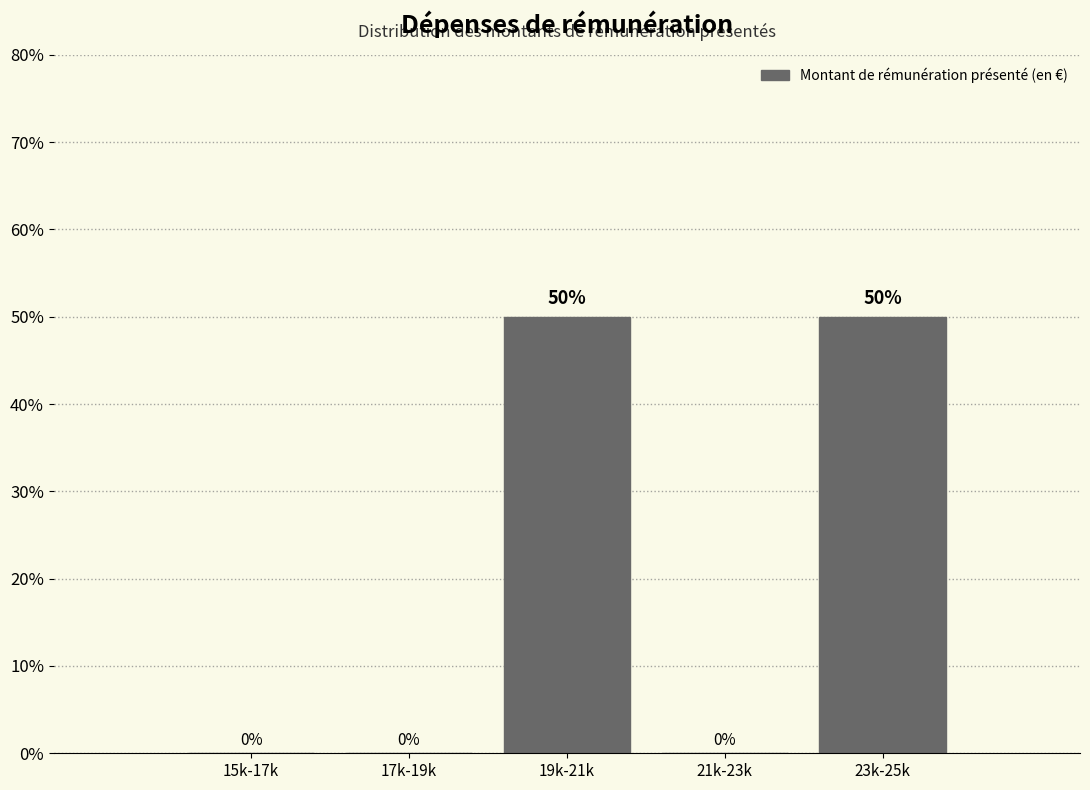

Reading left to right, transcribe all the data shown in this chart.

15k-17k=0	17k-19k=0	19k-21k=50	21k-23k=0	23k-25k=50